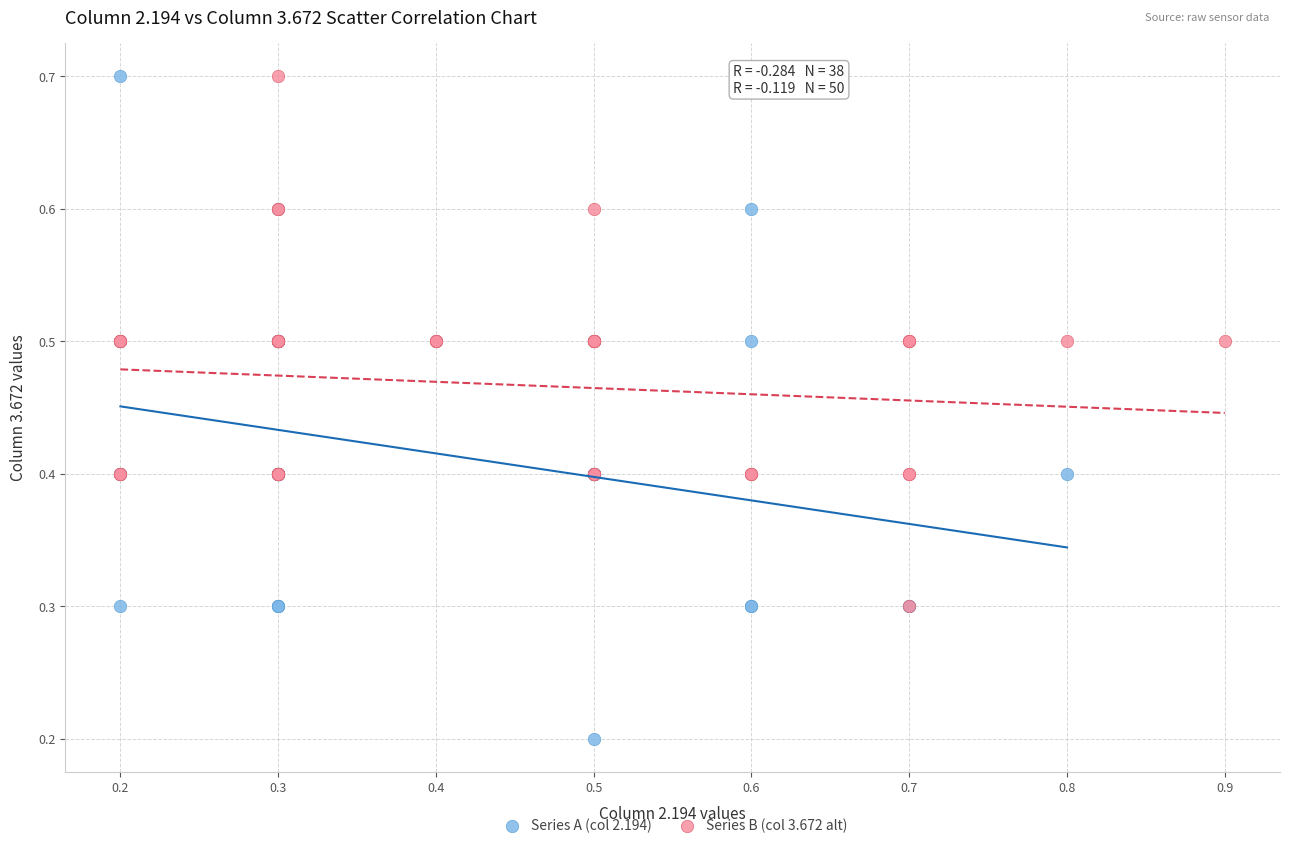

Which series has the widest spread of Y values?

Series A (col 2.194)